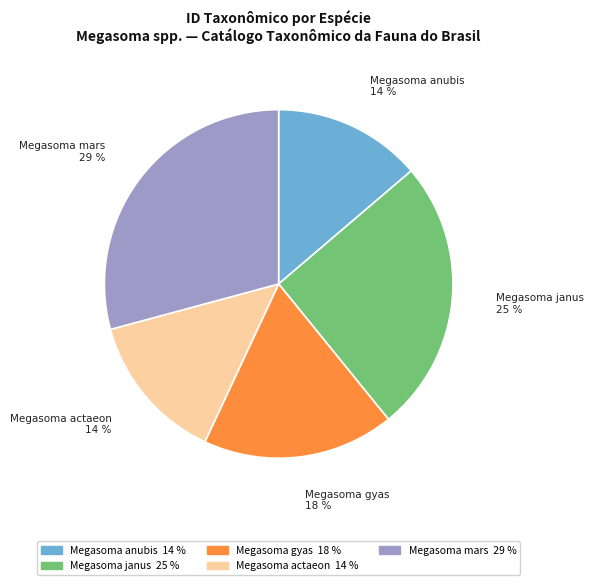

To the nearest percent, what is the combined percentage of Megasoma gyas and Megasoma mars?

47%